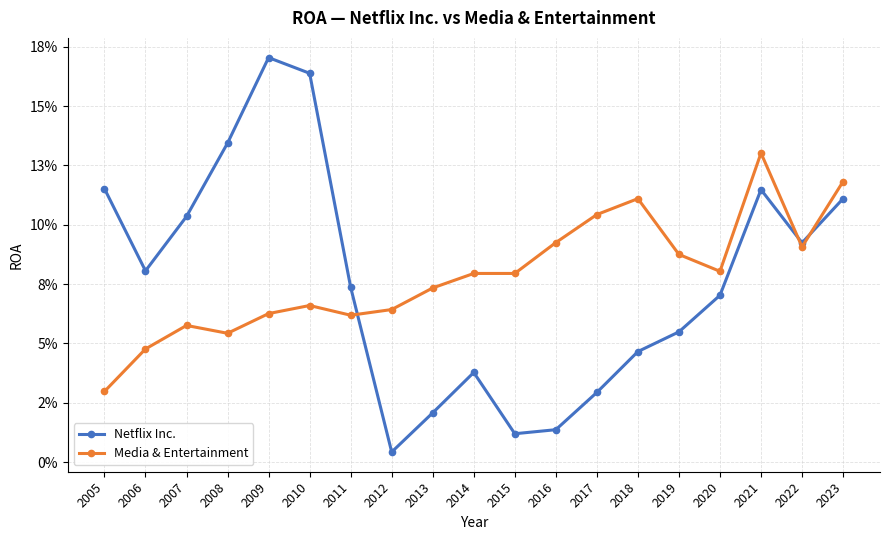

Does the chart have visible grid lines?

Yes